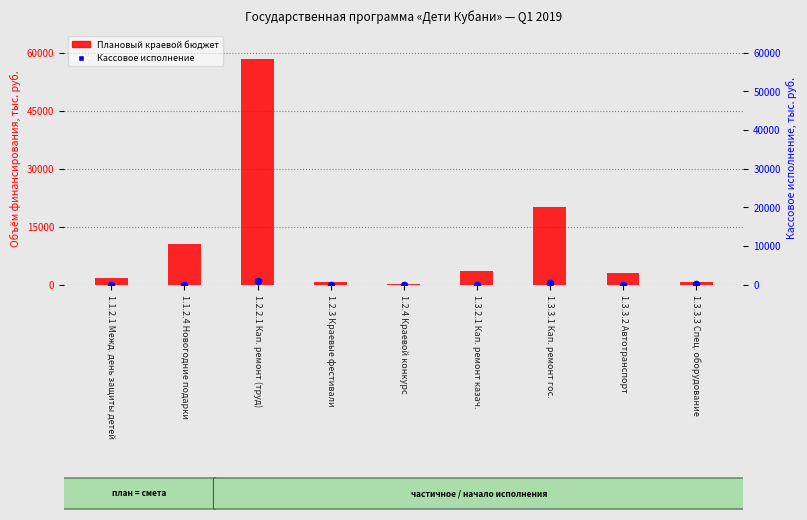

Which series contains the highest Y value?

Плановый объём (краевой бюджет)